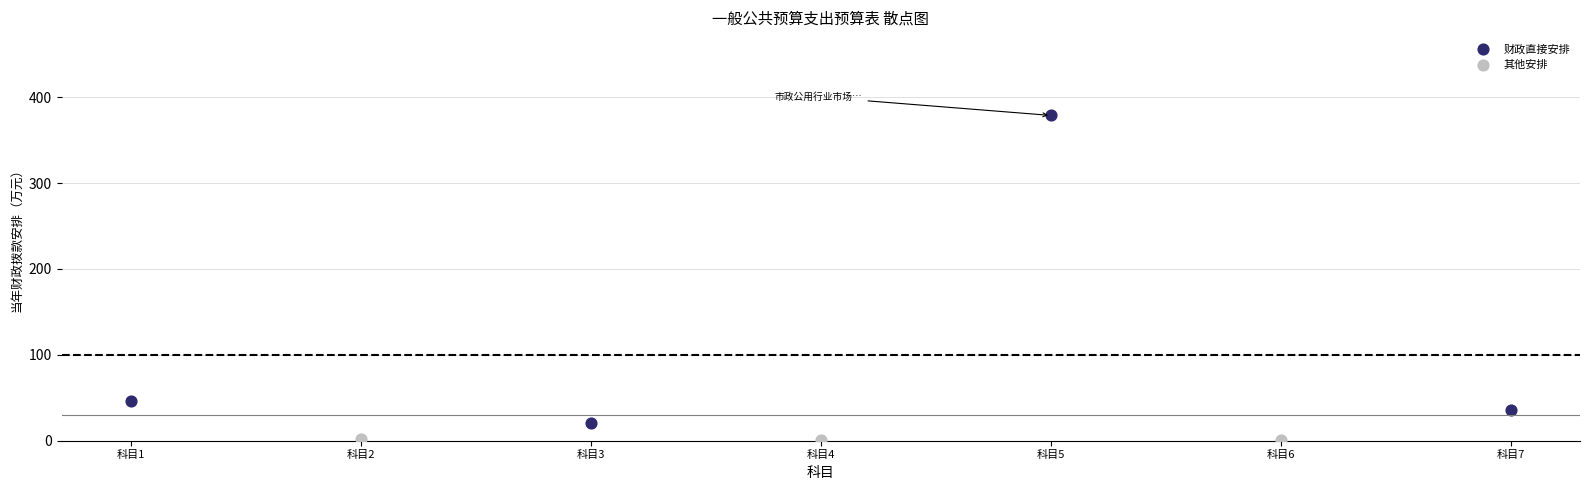

Which series has the largest Y range (max minus min)?

财政直接安排